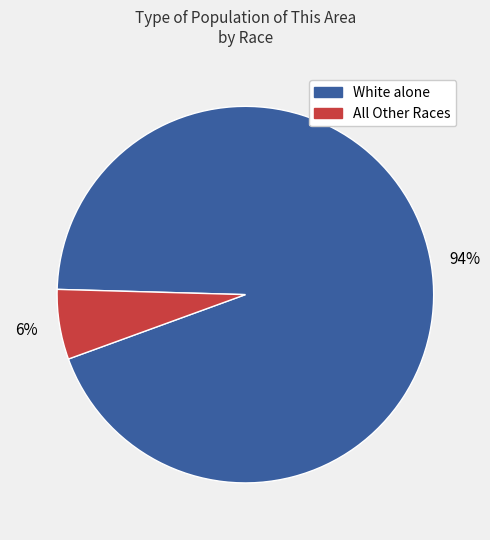

To the nearest percent, what is the difference between the largest and smallest slice percentages?

88%